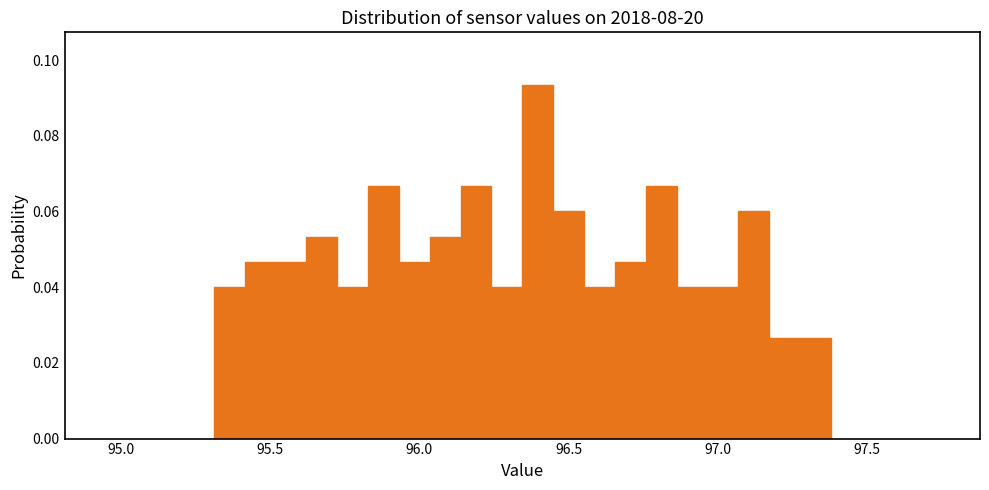

Around what value on the x-axis is the tallest bar? Give the approximate position of its centre, as read against the axis.

96.40